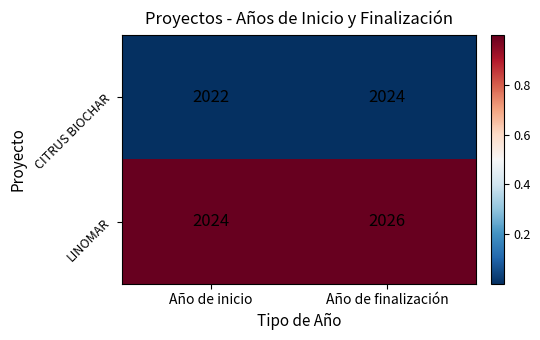

Rank the series at Año de finalización from highest to lowest value.

LINOMAR, CITRUS BIOCHAR